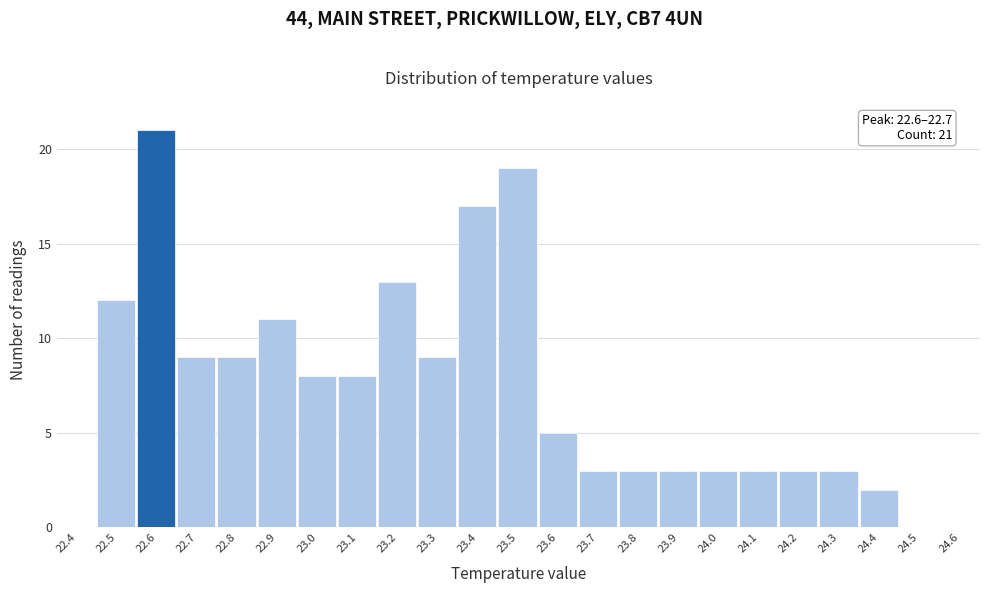

Reading left to right, list all the values displayed in this chart.

22.4=0	22.5=12	22.6=21	22.7=9	22.8=9	22.9=11	23.0=8	23.1=8	23.2=13	23.3=9	23.4=17	23.5=19	23.6=5	23.7=3	23.8=3	23.9=3	24.0=3	24.1=3	24.2=3	24.3=3	24.4=2	24.5=0	24.6=0